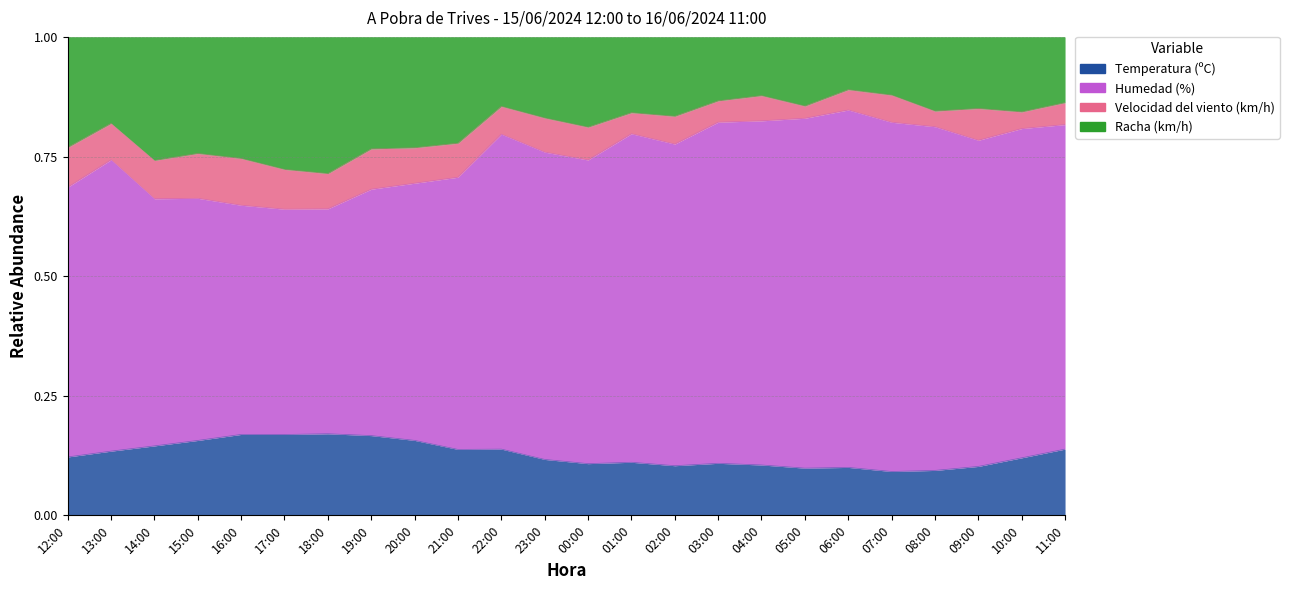

True or false: Racha (km/h) and Temperatura (ºC) cross at least once.

False